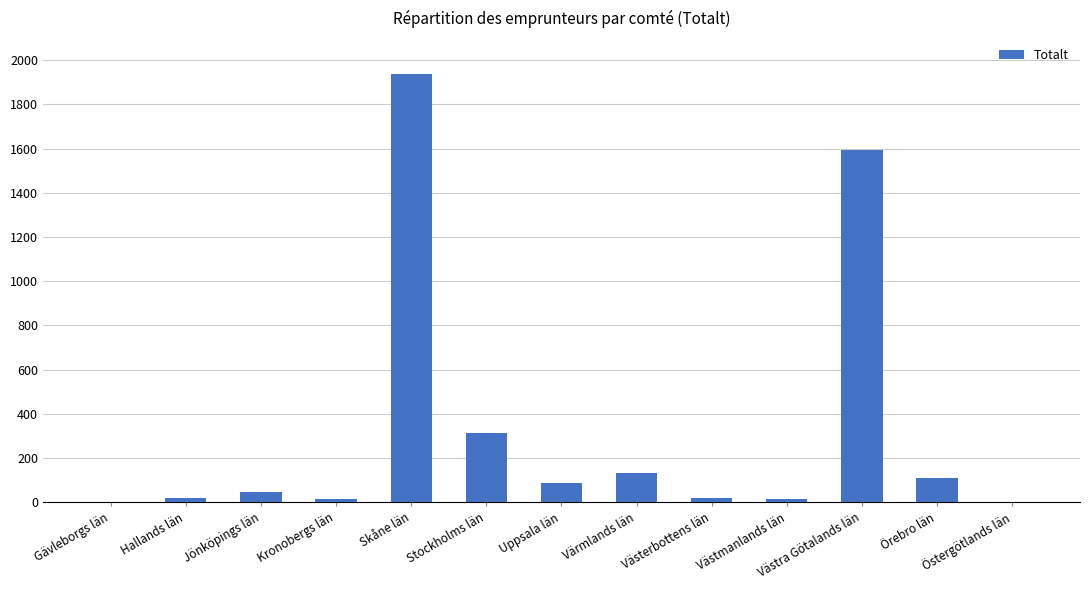

How many distinct data groups are displayed?

1